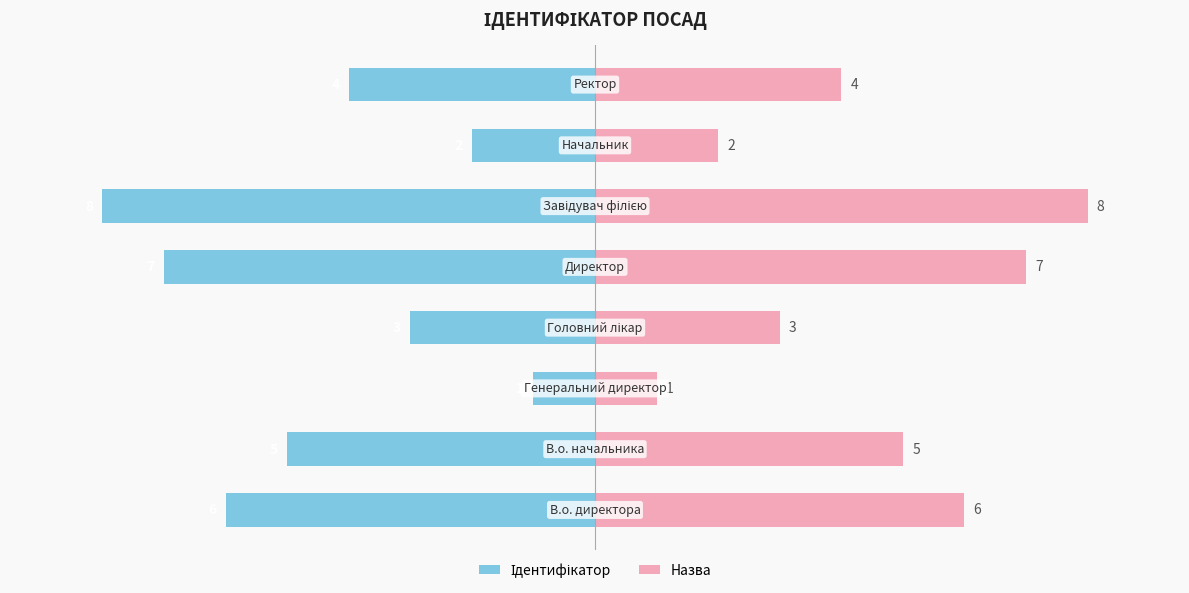

List the series in order of their overall mean, highest first.

Назва, Ідентифікатор